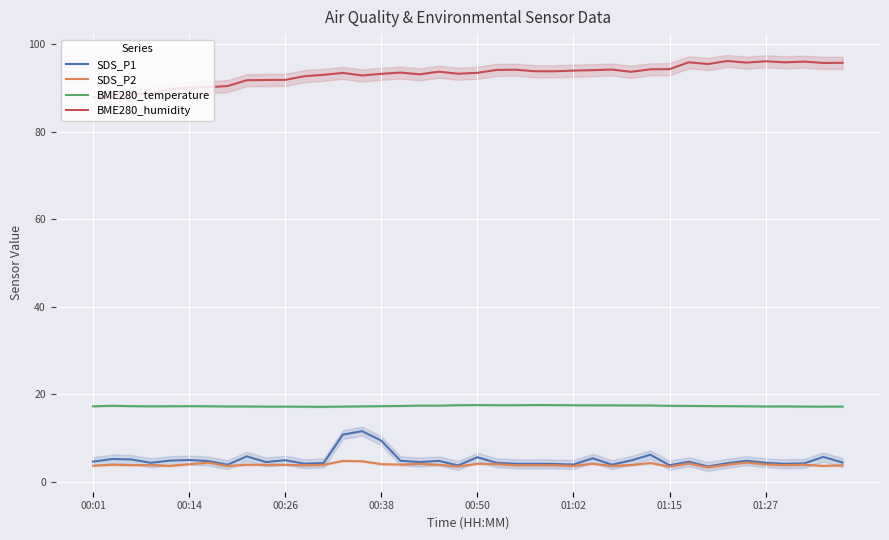

What is the difference between the BME280_temperature values at 29 and 38?

0.3